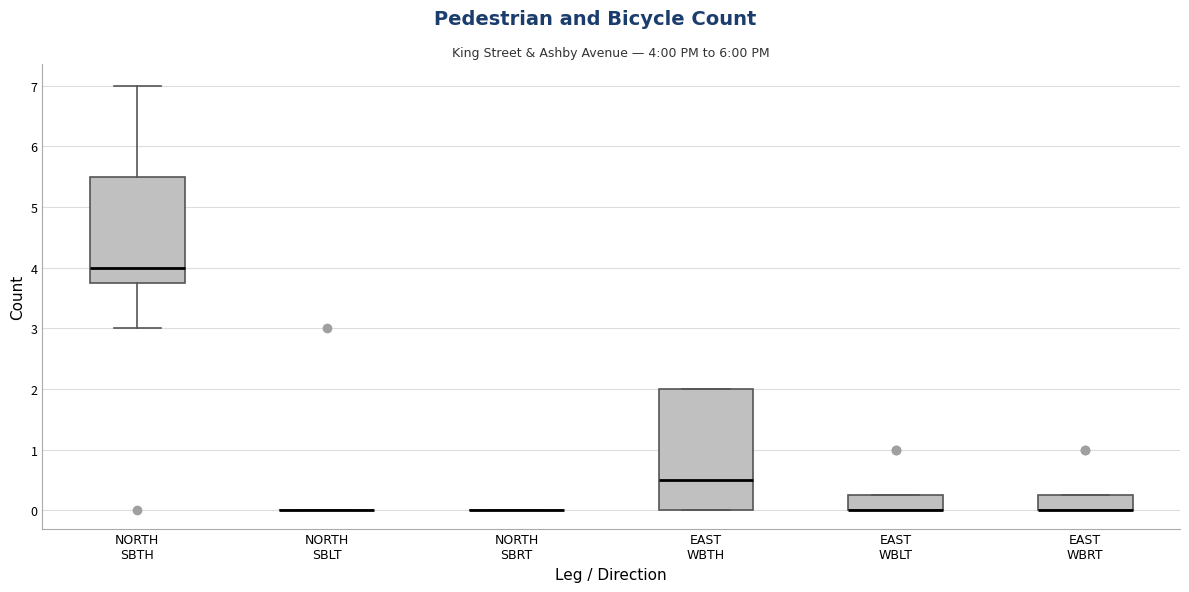

Which box is the tallest, from its lower edge to its upper edge?

EAST WBTH